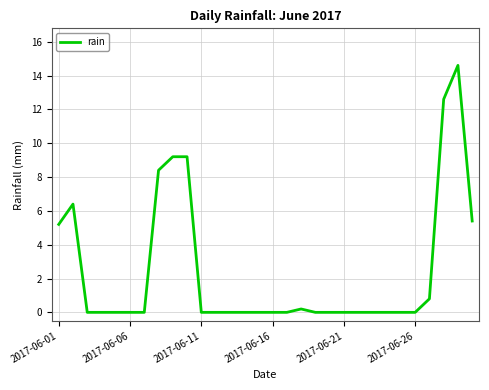

What is the difference between the maximum and minimum values?

14.6